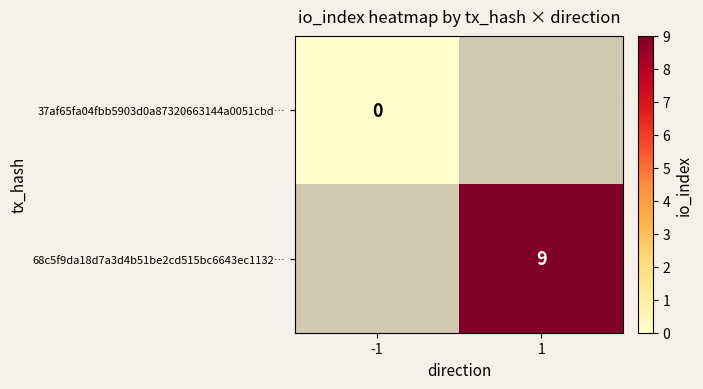

Is it true that 68c5f9da18d7a3d4b51be2cd515bc6643ec1132… equals 9 at 1?

True